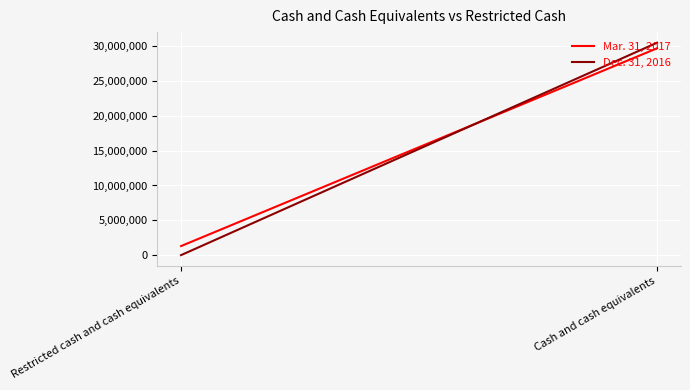

How many Dec. 31, 2016 values are between 0 and 30500000?

2